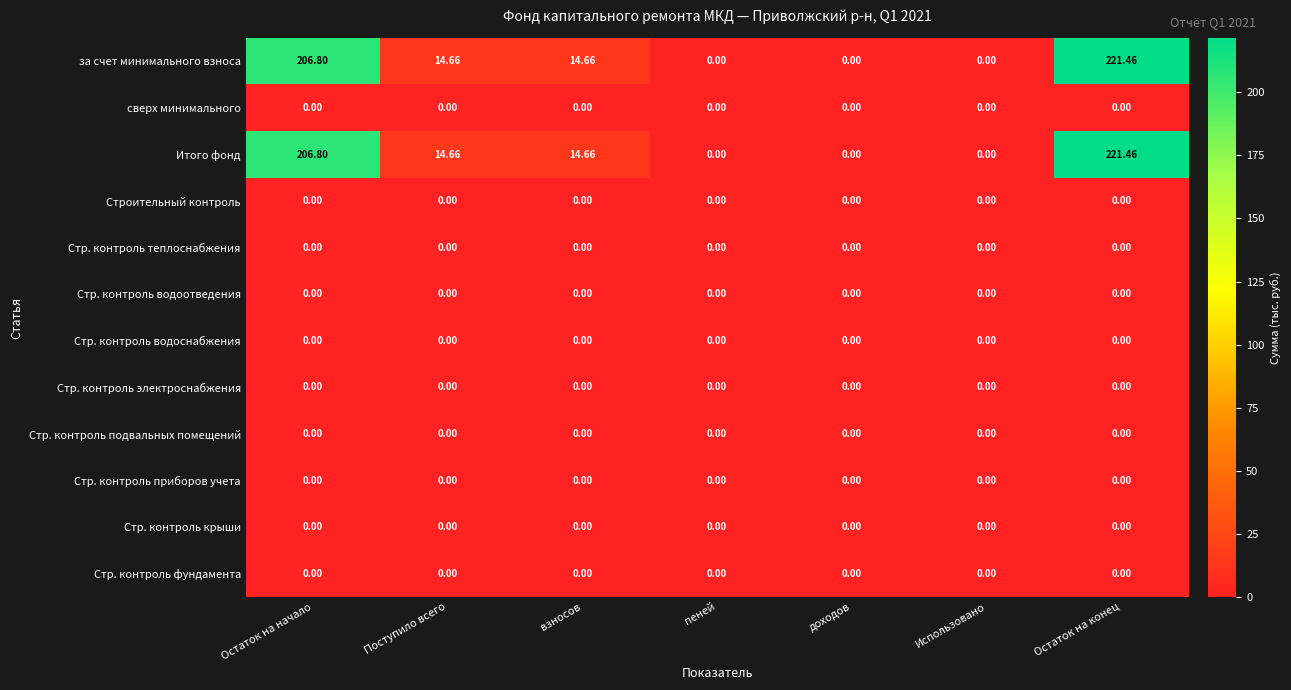

Where does the Итого фонд series first go above 14?

Остаток на начало